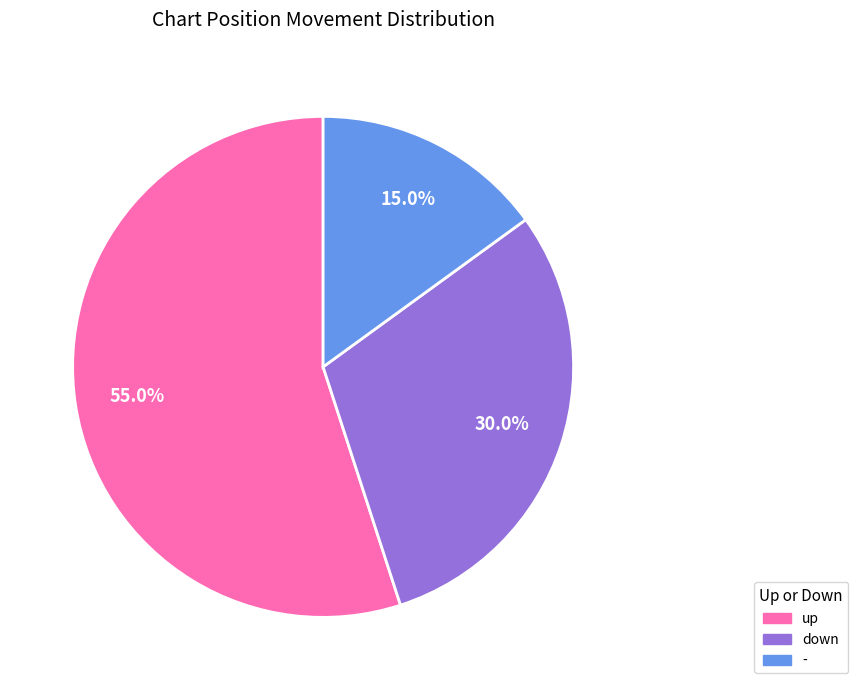

Combined, do down and up account for over 50%?

Yes